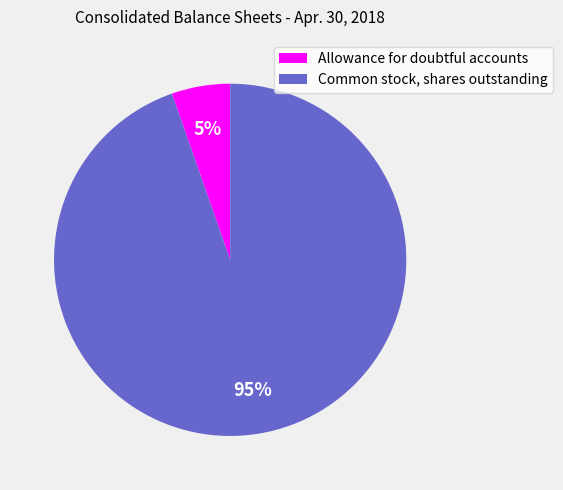

How many segments does this pie chart have?

2